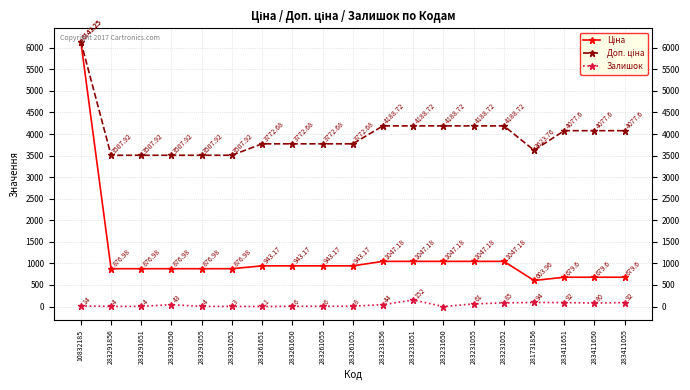

What is the difference between the second highest and second lowest values in the Залишок series?

93.0